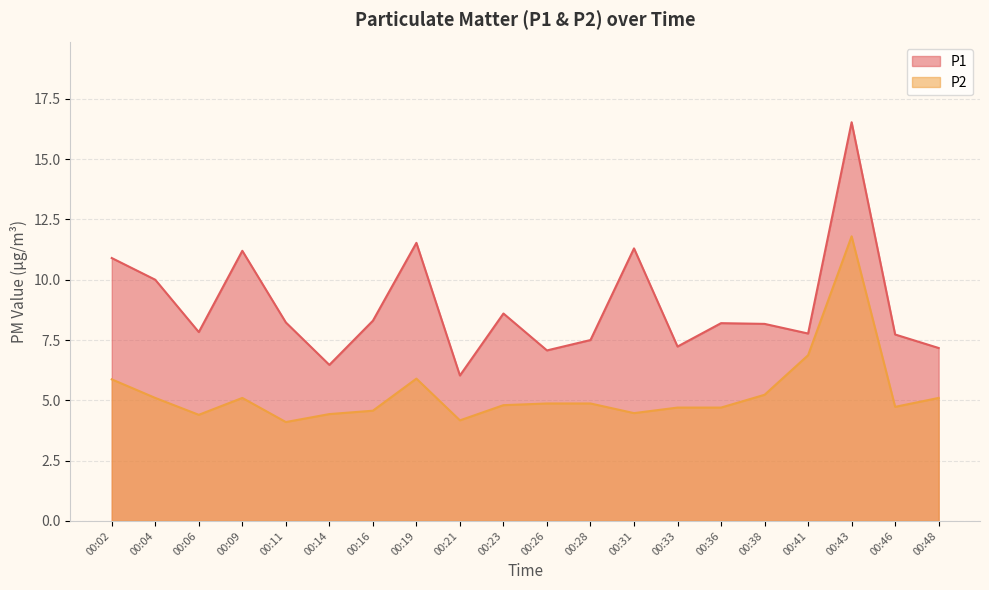

Reading left to right, what are all the values shown in this chart?

P1: 10.9	10.0	7.8	11.2	8.2	6.5	8.3	11.5	6.0	8.6	7.1	7.5	11.3	7.2	8.2	8.2	7.8	16.5	7.7	7.2
P2: 5.9	5.1	4.4	5.1	4.1	4.4	4.6	5.9	4.2	4.8	4.9	4.9	4.5	4.7	4.7	5.2	6.9	11.8	4.7	5.1